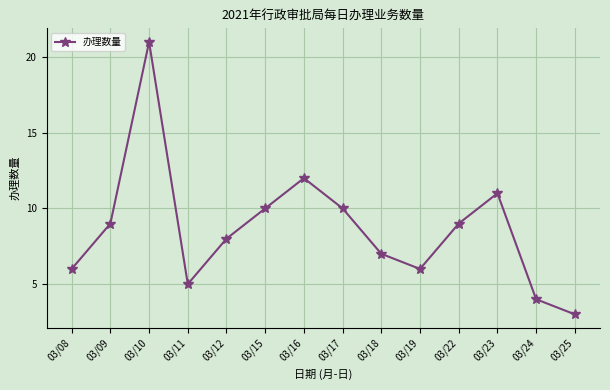

Which label corresponds to the smallest value in the chart?

03/25